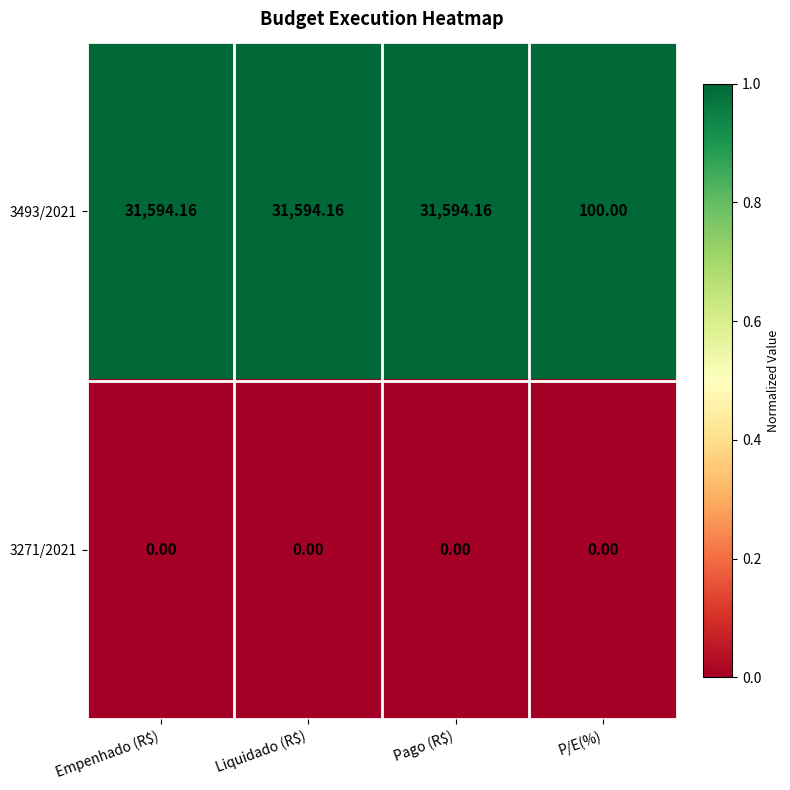

At which label does 3493/2021 first exceed 31594?

Empenhado (R$)